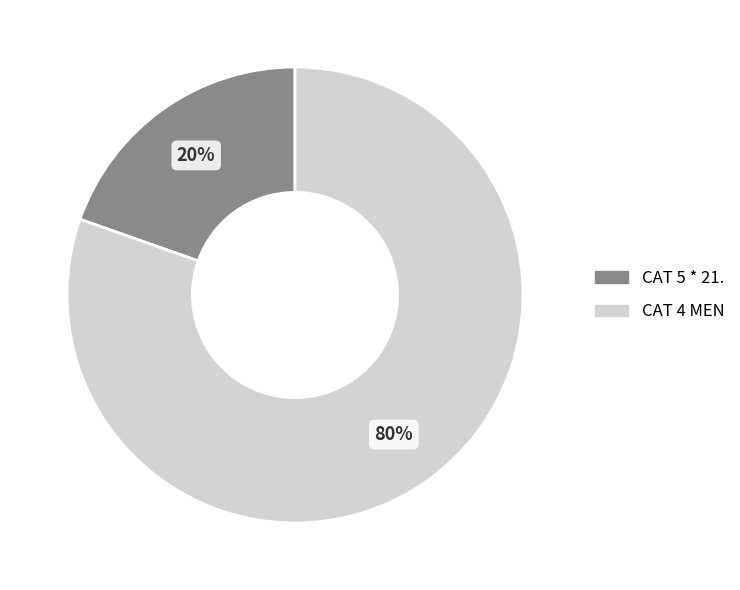

Which category accounts for the majority?

CAT 4 MEN